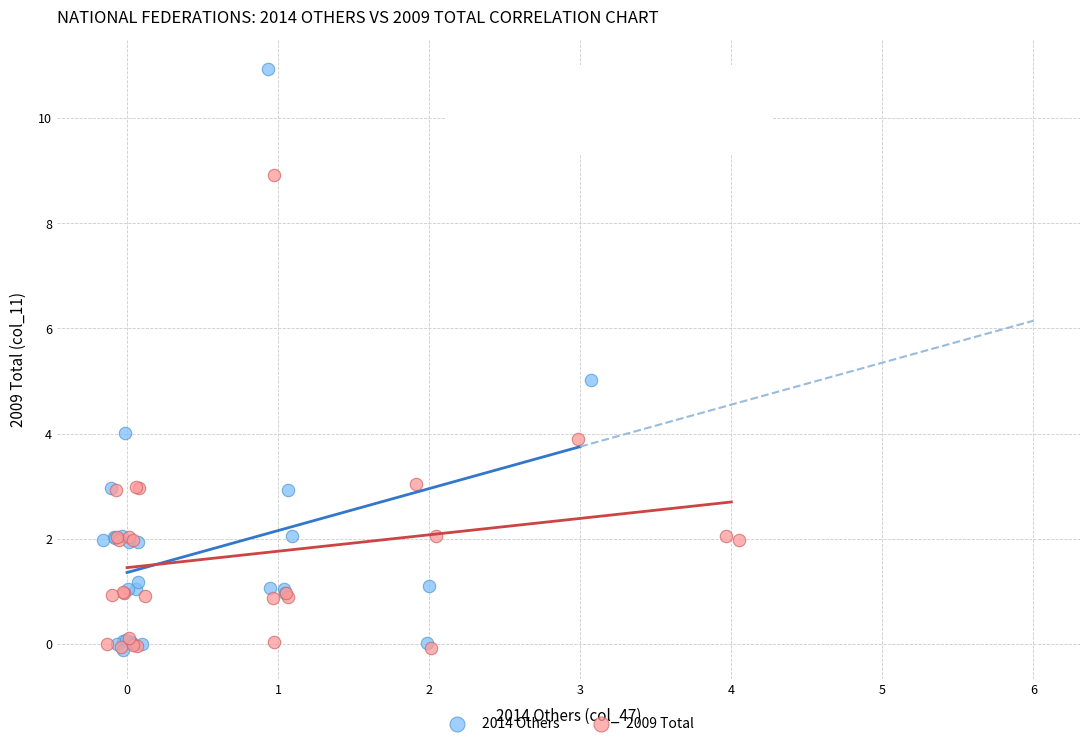

Which series reaches the maximum Y coordinate?

2014 Others